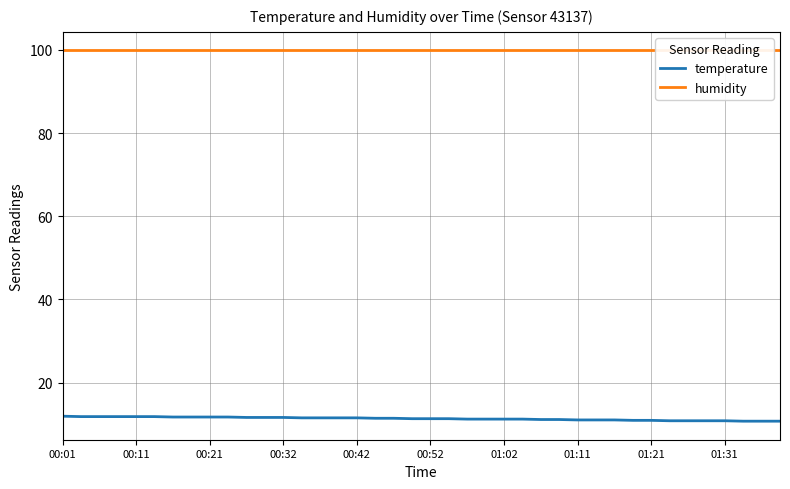

How many distinct data groups are displayed?

2